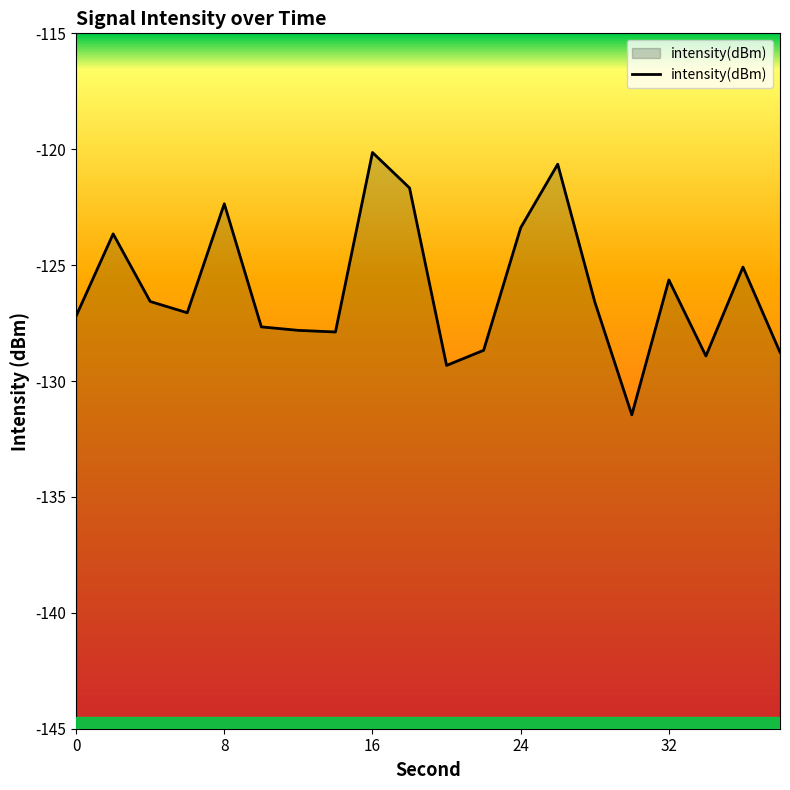

What is the value of the 4th point from the left?

-127.1